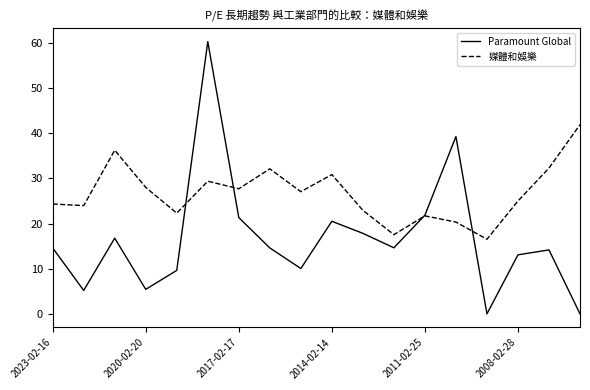

What is the highest value of the Paramount Global series?

60.3